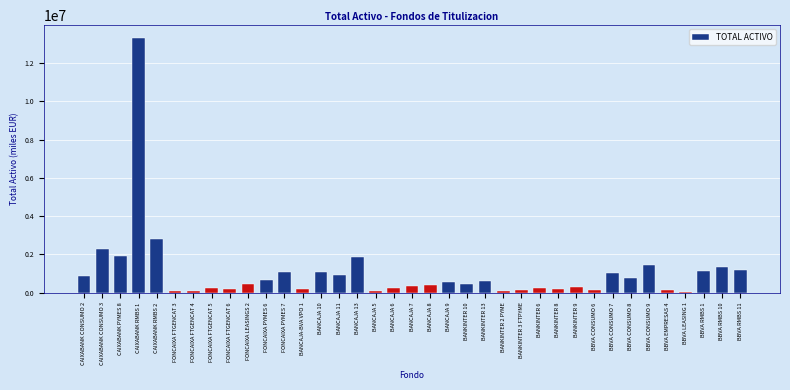

Approximately how many times larger is the value at BBVA RMBS 1 compared to FONCAIXA PYMES 6?

1.7